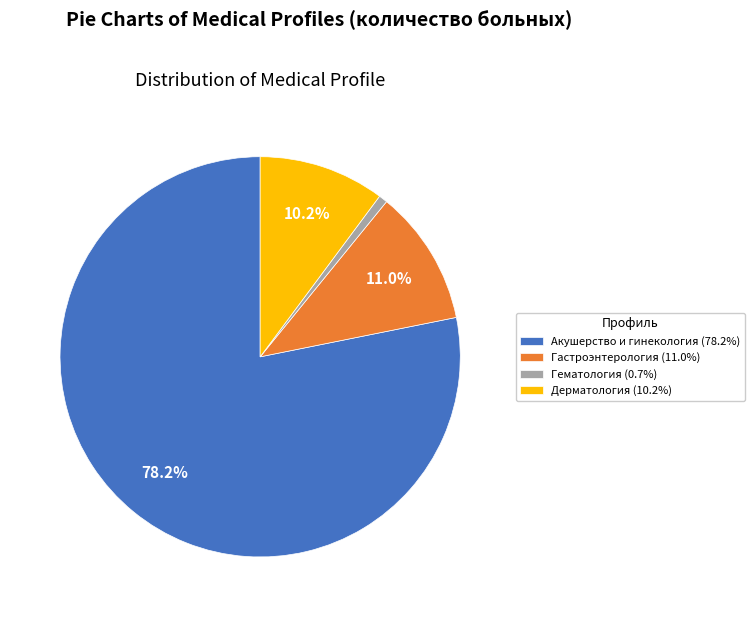

Which has a higher value, Дерматология (10.2%) or Акушерство и гинекология (78.2%)?

Акушерство и гинекология (78.2%)